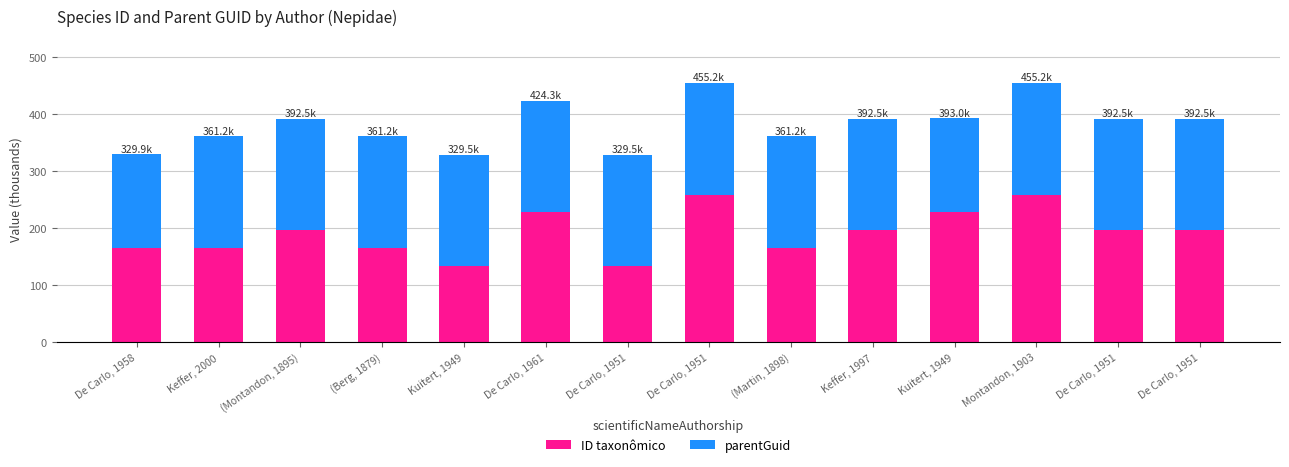

What is the maximum value for ID taxonômico?

259.0